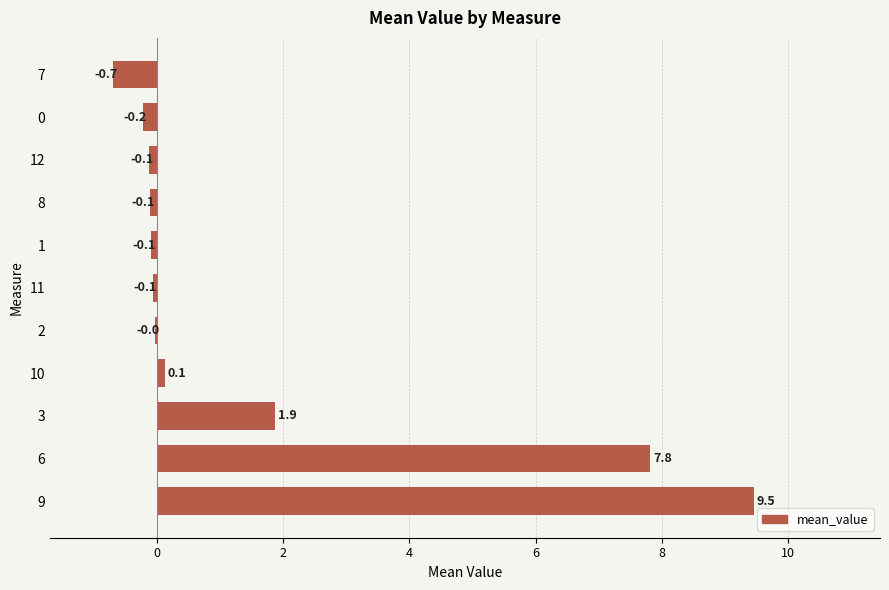

What is the change in value from 9 to 12?

-9.6